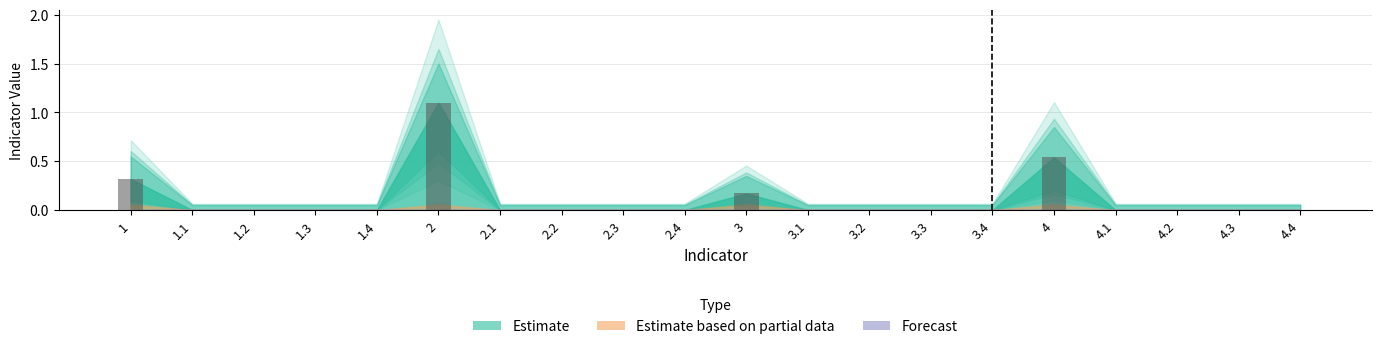

What is the maximum value shown in the chart?

1.1